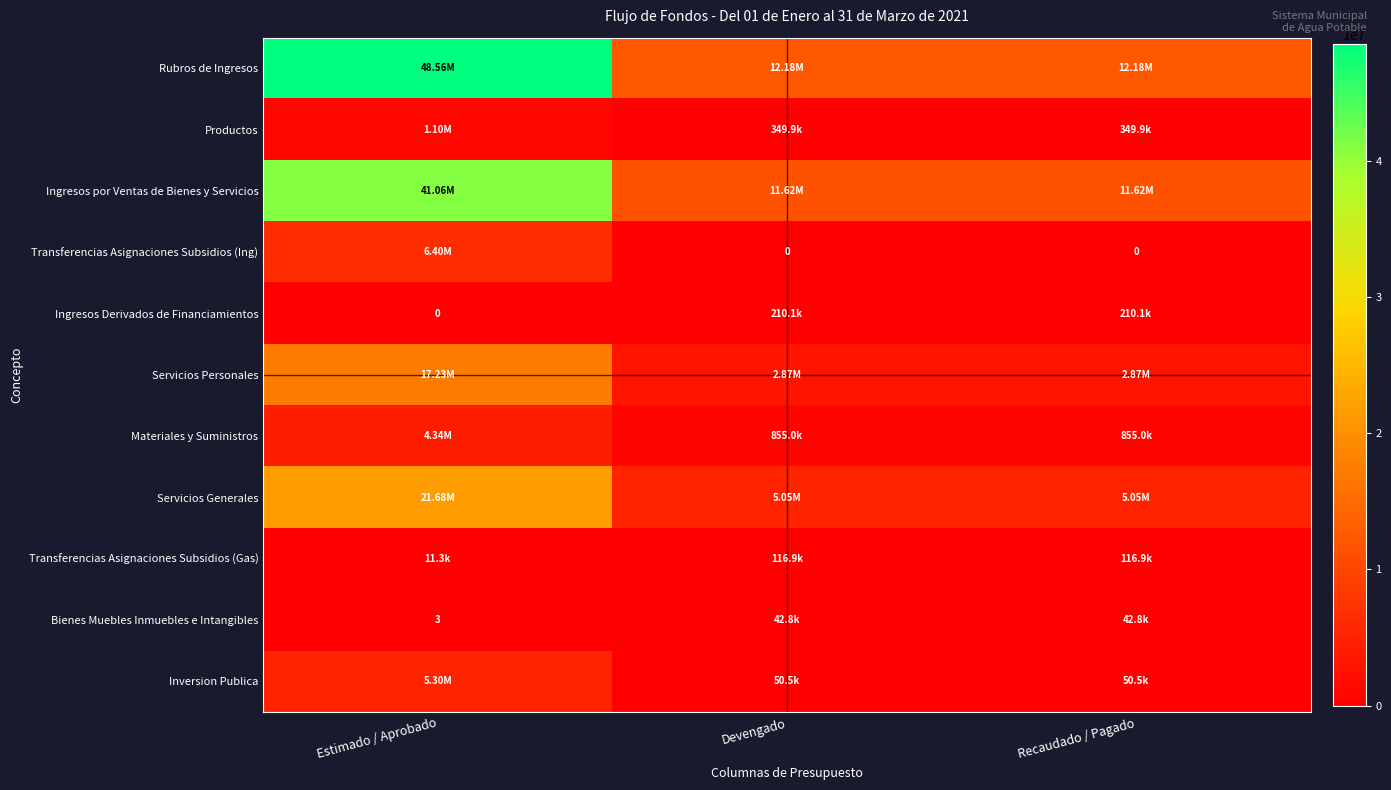

What is the difference between the highest and lowest values at Recaudado / Pagado?

12179344.0